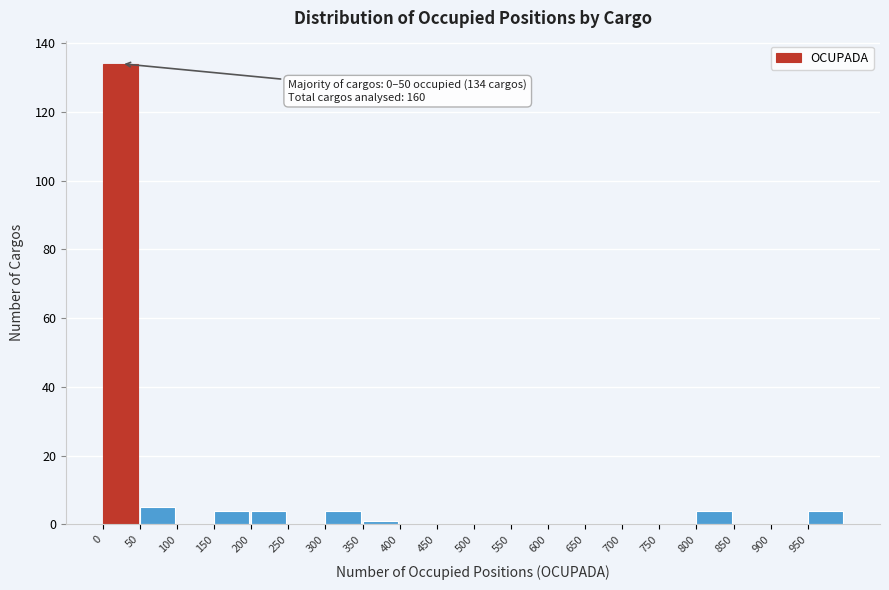

Which range on the x-axis has the tallest bar?

0 to 50